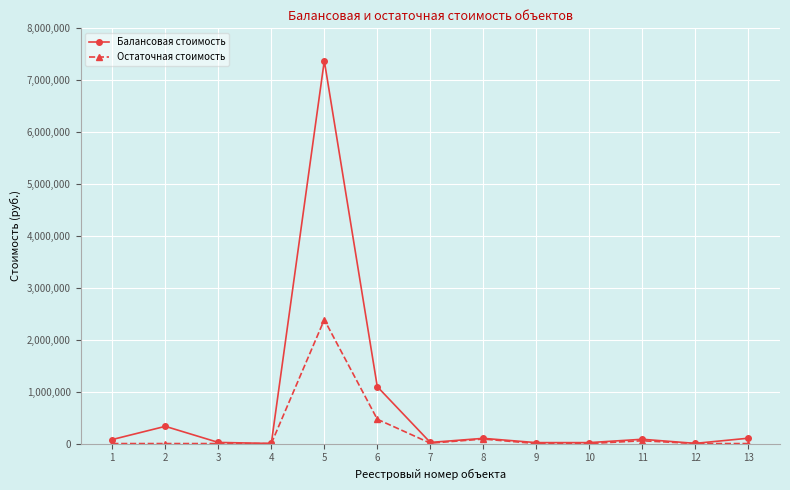

True or false: Балансовая стоимость has more than 0 interior local peaks.

True